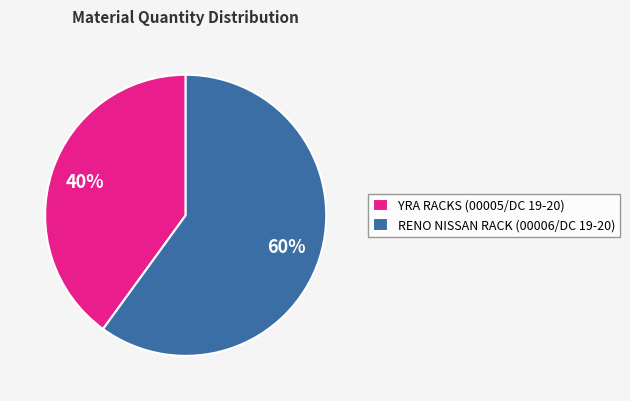

Which slice represents more than half of the pie?

RENO NISSAN RACK (00006/DC 19-20)